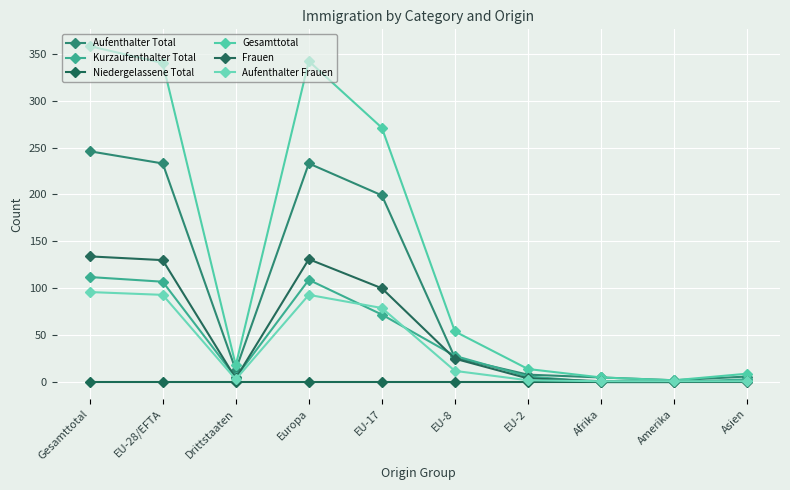

Does the chart display data point markers on the line(s)?

Yes